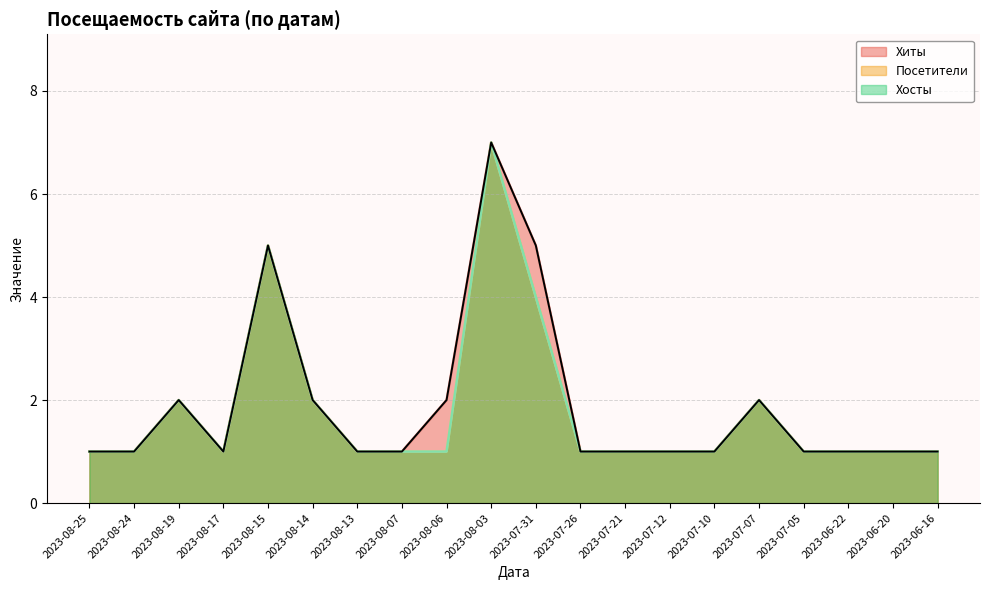

Which label corresponds to the smallest value in the chart?

2023-08-25